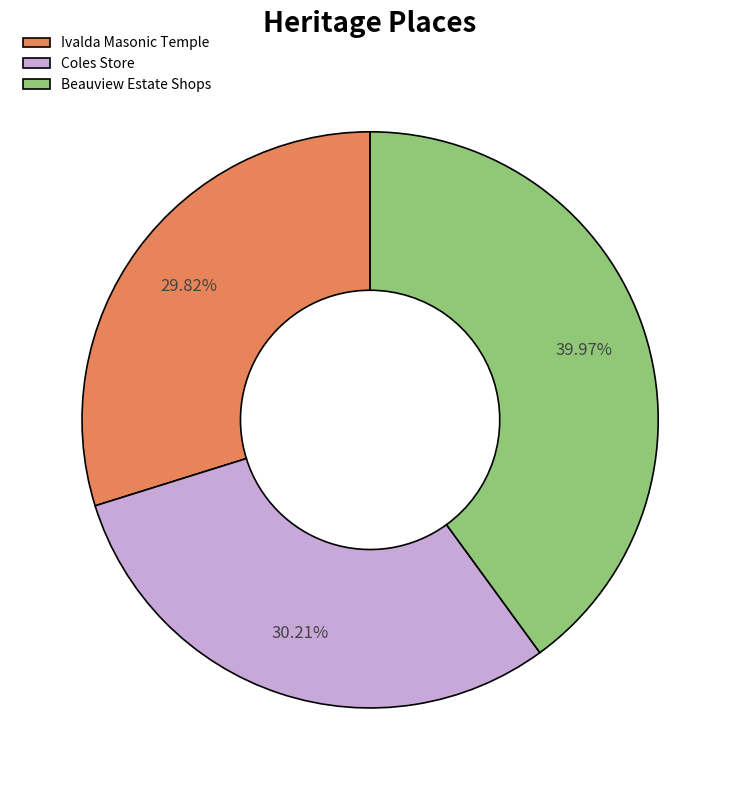

Approximately how many times larger is the value at Coles Store compared to Ivalda Masonic Temple?

1.0